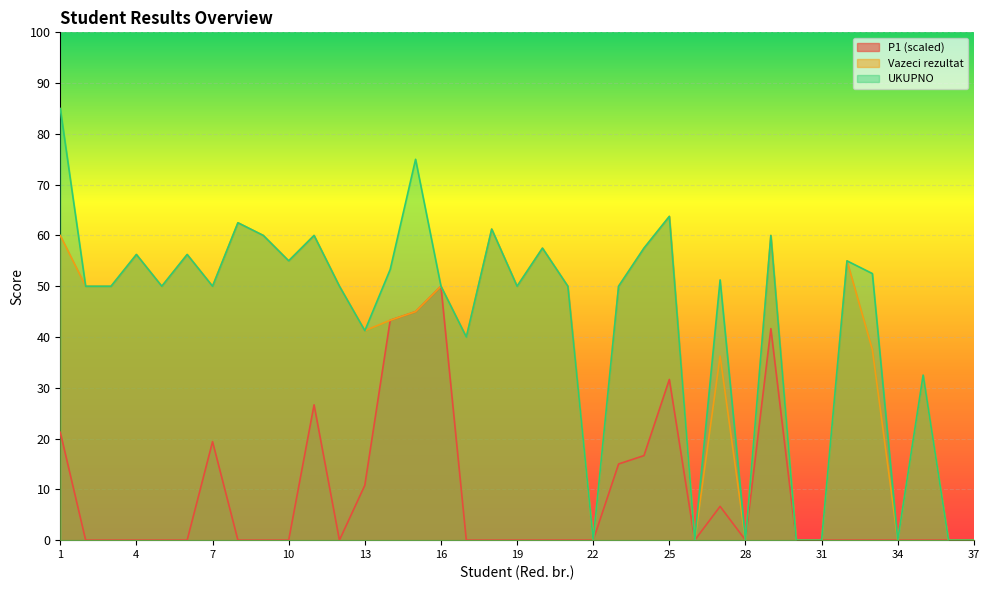

What is the value of the Vazeci rezultat point at the 32nd from the left?

55.0